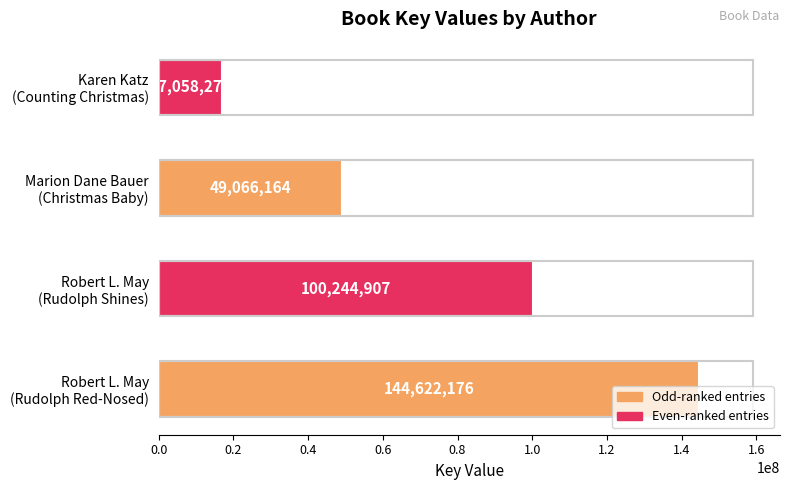

What is the average value?

77747881